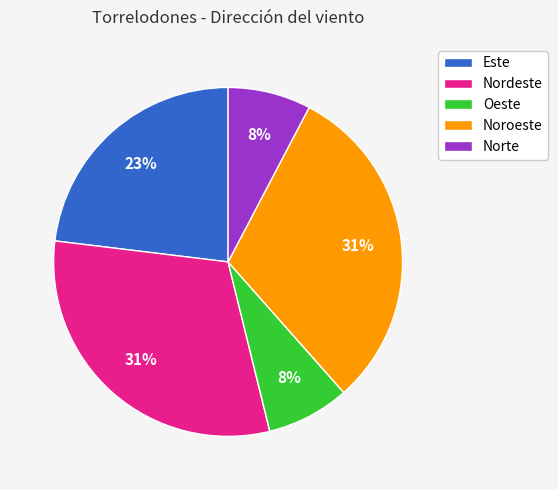

Does any single category account for the majority?

No